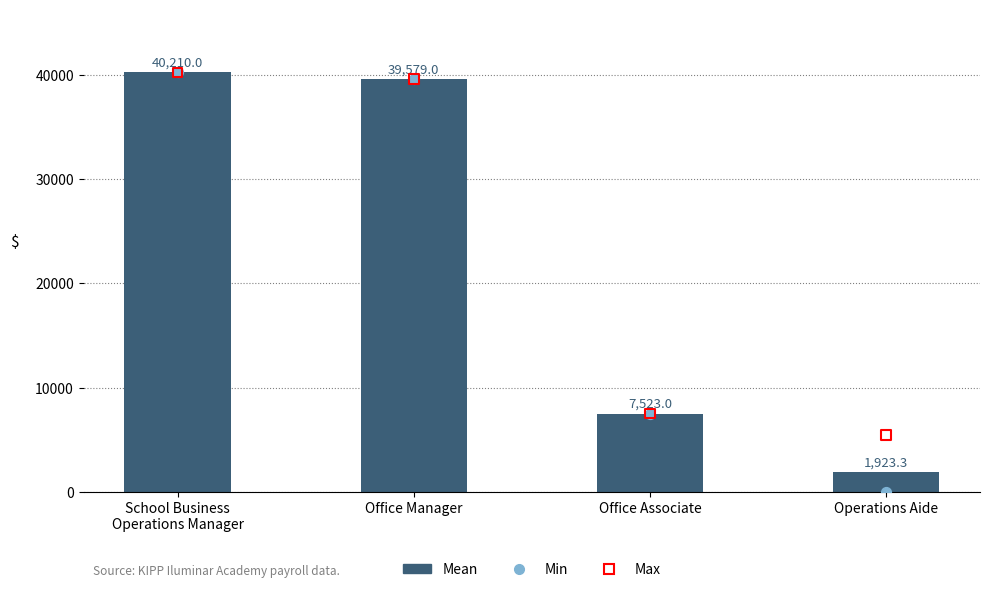

What is the total value across all series at Office Manager?

118737.0